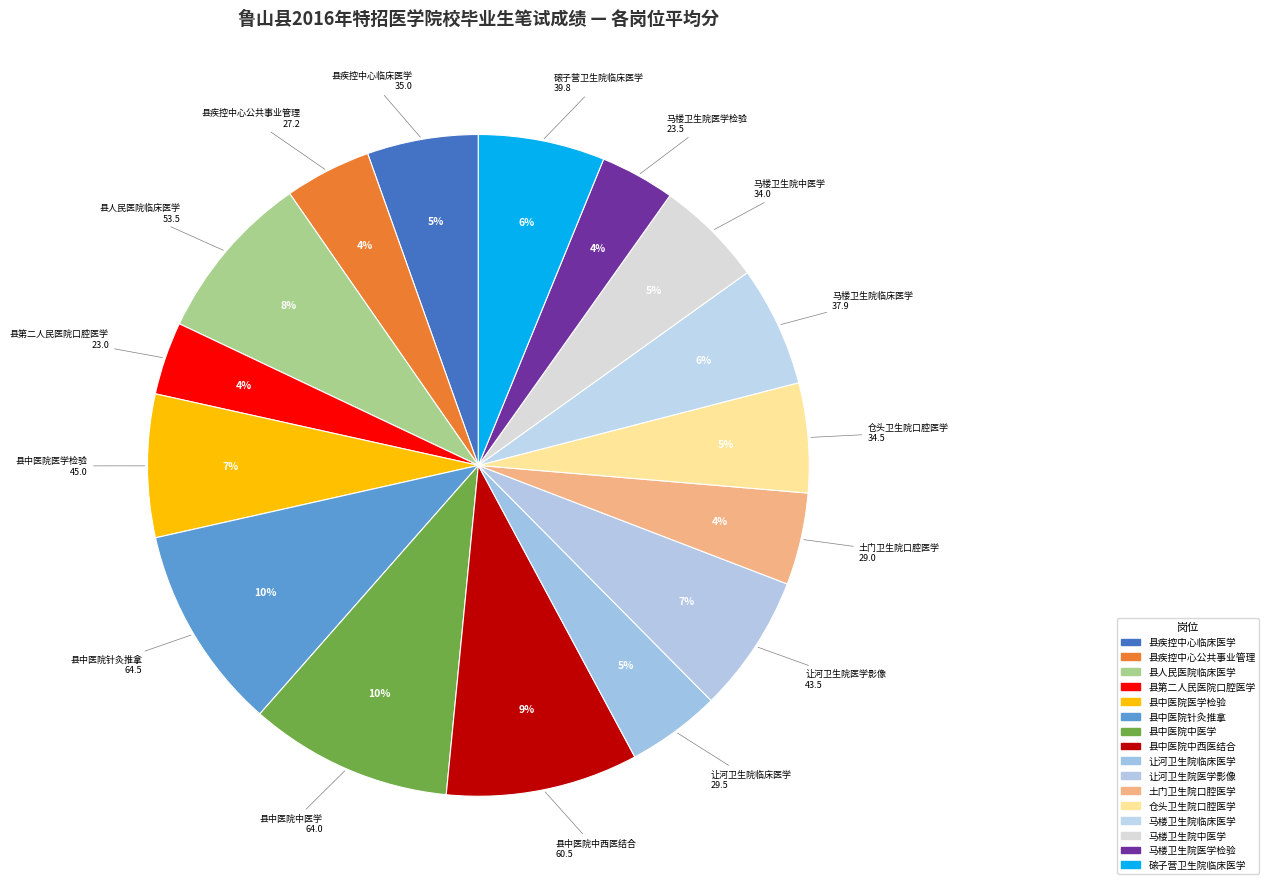

To the nearest percent, what is the average slice percentage?

6%